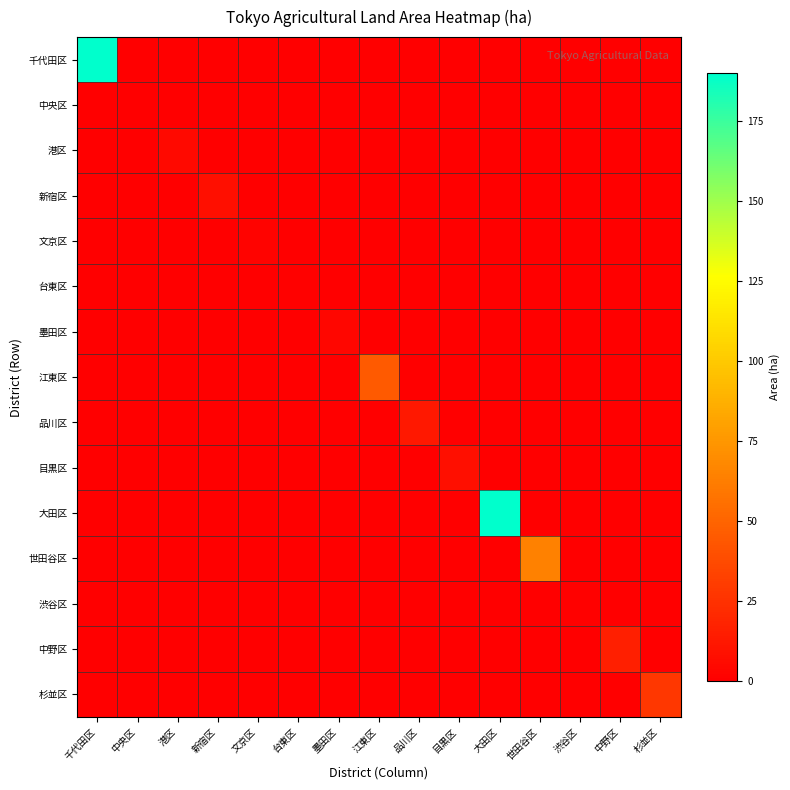

Reading right to left, transcribe all the data shown in this chart.

千代田区: 杉並区=0	中野区=0	渋谷区=0	世田谷区=0	大田区=0	目黒区=0	品川区=0	江東区=0	墨田区=0	台東区=0	文京区=0	新宿区=0	港区=0	中央区=0	千代田区=190
中央区: 杉並区=0	中野区=0	渋谷区=0	世田谷区=0	大田区=0	目黒区=0	品川区=0	江東区=0	墨田区=0	台東区=0	文京区=0	新宿区=0	港区=0	中央区=0	千代田区=0
港区: 杉並区=0	中野区=0	渋谷区=0	世田谷区=0	大田区=0	目黒区=0	品川区=0	江東区=0	墨田区=0	台東区=0	文京区=0	新宿区=0	港区=5	中央区=0	千代田区=0
新宿区: 杉並区=0	中野区=0	渋谷区=0	世田谷区=0	大田区=0	目黒区=0	品川区=0	江東区=0	墨田区=0	台東区=0	文京区=0	新宿区=8	港区=0	中央区=0	千代田区=0
文京区: 杉並区=0	中野区=0	渋谷区=0	世田谷区=0	大田区=0	目黒区=0	品川区=0	江東区=0	墨田区=0	台東区=0	文京区=2	新宿区=0	港区=0	中央区=0	千代田区=0
台東区: 杉並区=0	中野区=0	渋谷区=0	世田谷区=0	大田区=0	目黒区=0	品川区=0	江東区=0	墨田区=0	台東区=1	文京区=0	新宿区=0	港区=0	中央区=0	千代田区=0
墨田区: 杉並区=0	中野区=0	渋谷区=0	世田谷区=0	大田区=0	目黒区=0	品川区=0	江東区=0	墨田区=3	台東区=0	文京区=0	新宿区=0	港区=0	中央区=0	千代田区=0
江東区: 杉並区=0	中野区=0	渋谷区=0	世田谷区=0	大田区=0	目黒区=0	品川区=0	江東区=45	墨田区=0	台東区=0	文京区=0	新宿区=0	港区=0	中央区=0	千代田区=0
品川区: 杉並区=0	中野区=0	渋谷区=0	世田谷区=0	大田区=0	目黒区=0	品川区=12	江東区=0	墨田区=0	台東区=0	文京区=0	新宿区=0	港区=0	中央区=0	千代田区=0
目黒区: 杉並区=0	中野区=0	渋谷区=0	世田谷区=0	大田区=0	目黒区=8	品川区=0	江東区=0	墨田区=0	台東区=0	文京区=0	新宿区=0	港区=0	中央区=0	千代田区=0
大田区: 杉並区=0	中野区=0	渋谷区=0	世田谷区=0	大田区=190	目黒区=0	品川区=0	江東区=0	墨田区=0	台東区=0	文京区=0	新宿区=0	港区=0	中央区=0	千代田区=0
世田谷区: 杉並区=0	中野区=0	渋谷区=0	世田谷区=64	大田区=0	目黒区=0	品川区=0	江東区=0	墨田区=0	台東区=0	文京区=0	新宿区=0	港区=0	中央区=0	千代田区=0
渋谷区: 杉並区=0	中野区=0	渋谷区=1	世田谷区=0	大田区=0	目黒区=0	品川区=0	江東区=0	墨田区=0	台東区=0	文京区=0	新宿区=0	港区=0	中央区=0	千代田区=0
中野区: 杉並区=0	中野区=16	渋谷区=0	世田谷区=0	大田区=0	目黒区=0	品川区=0	江東区=0	墨田区=0	台東区=0	文京区=0	新宿区=0	港区=0	中央区=0	千代田区=0
杉並区: 杉並区=28	中野区=0	渋谷区=0	世田谷区=0	大田区=0	目黒区=0	品川区=0	江東区=0	墨田区=0	台東区=0	文京区=0	新宿区=0	港区=0	中央区=0	千代田区=0